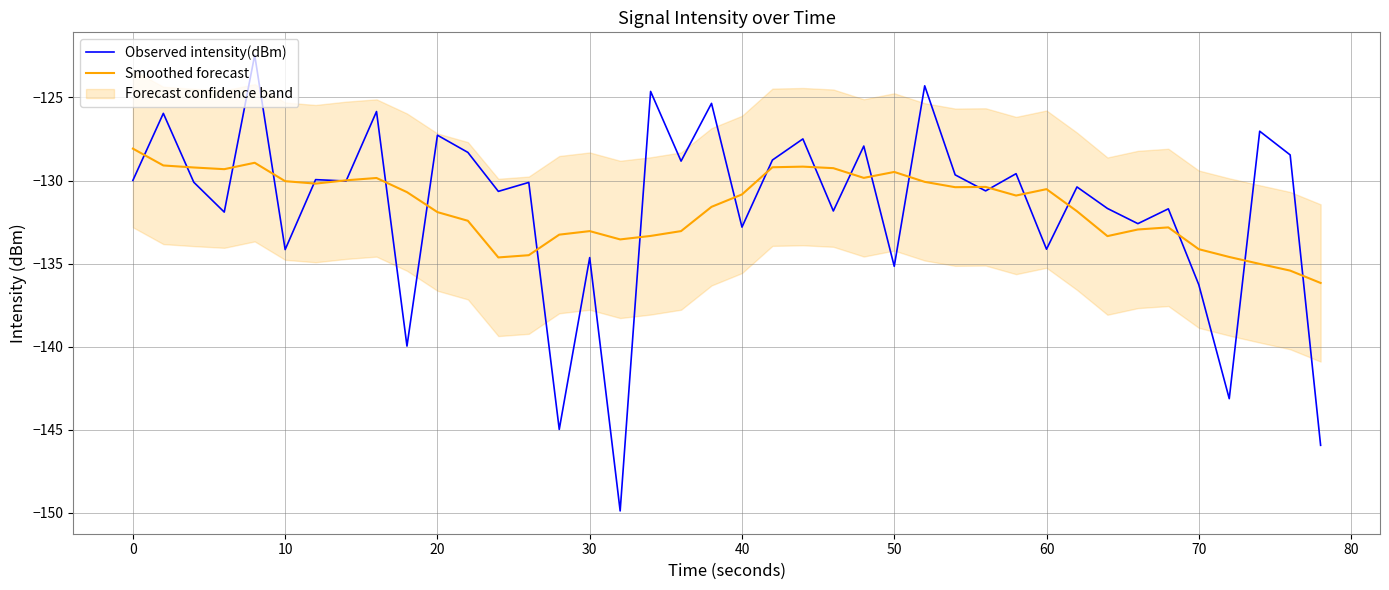

True or false: Smoothed forecast and Observed intensity(dBm) cross at least once.

True